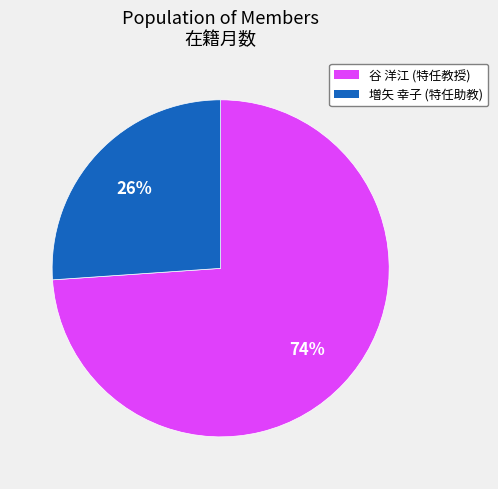

To the nearest percent, what is the difference between the largest and smallest slice percentages?

48%